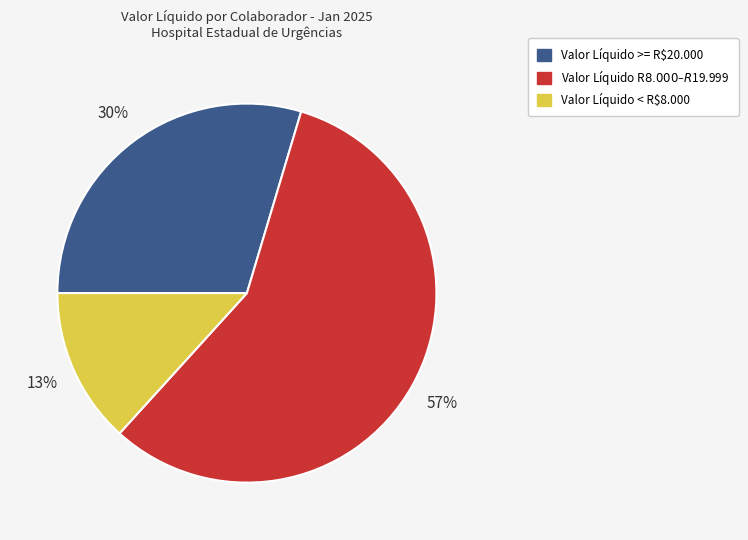

To the nearest percent, what is the average slice percentage?

33%